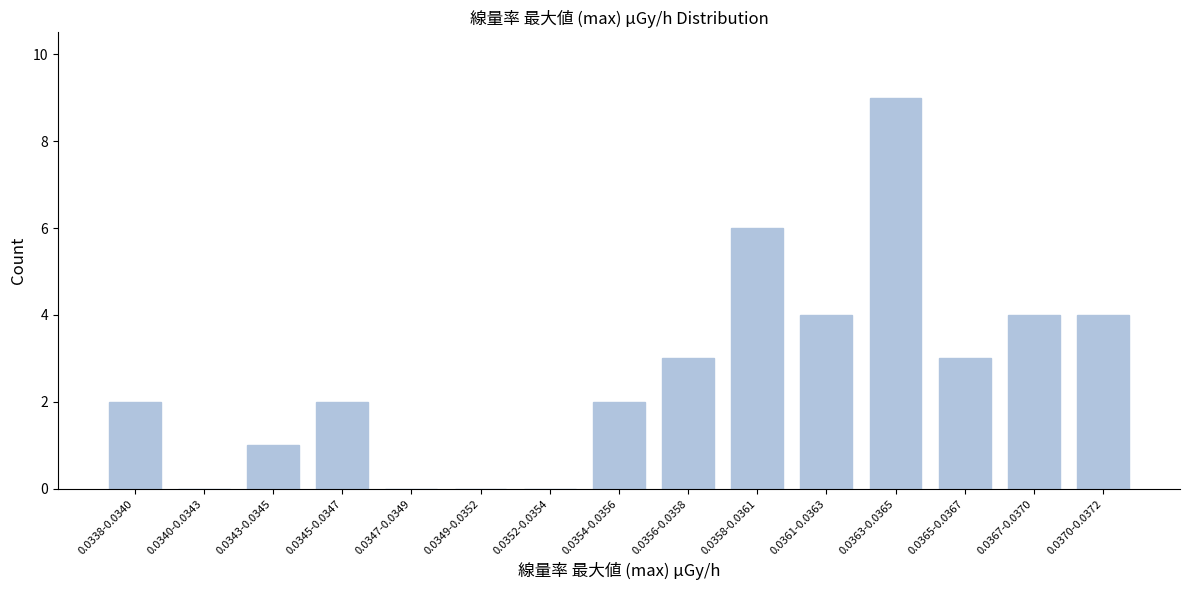

Reading right to left, extract all data points from this chart.

0.0370-0.0372=4	0.0367-0.0370=4	0.0365-0.0367=3	0.0363-0.0365=9	0.0361-0.0363=4	0.0358-0.0361=6	0.0356-0.0358=3	0.0354-0.0356=2	0.0352-0.0354=0	0.0349-0.0352=0	0.0347-0.0349=0	0.0345-0.0347=2	0.0343-0.0345=1	0.0340-0.0343=0	0.0338-0.0340=2